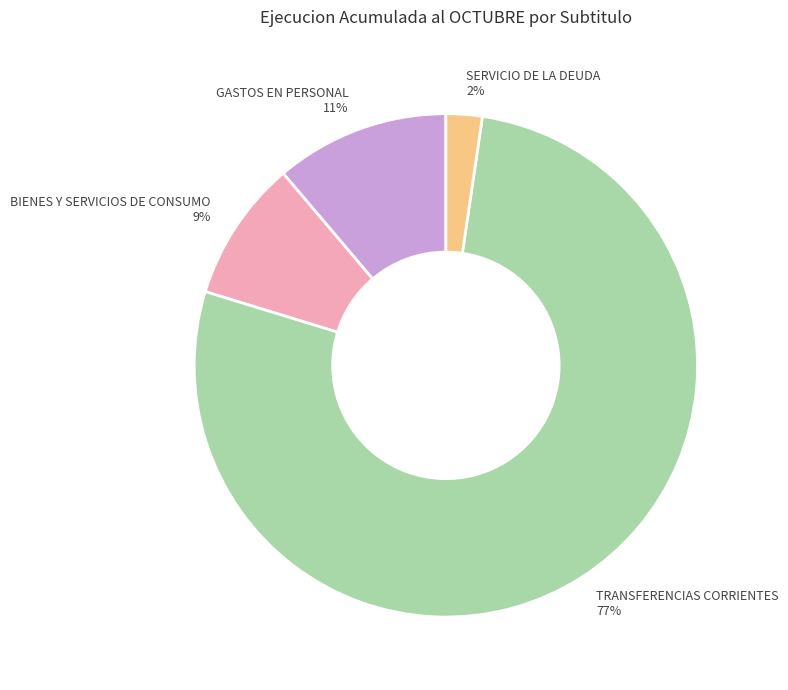

What is the ratio of the value at SERVICIO DE LA DEUDA to the value at GASTOS EN PERSONAL?

0.2